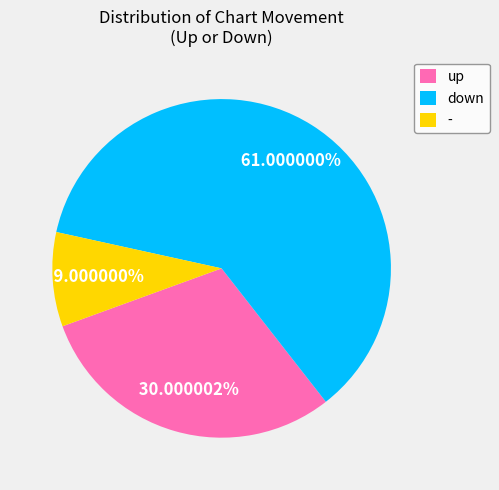

What percentage do up and down together represent?

91.0%